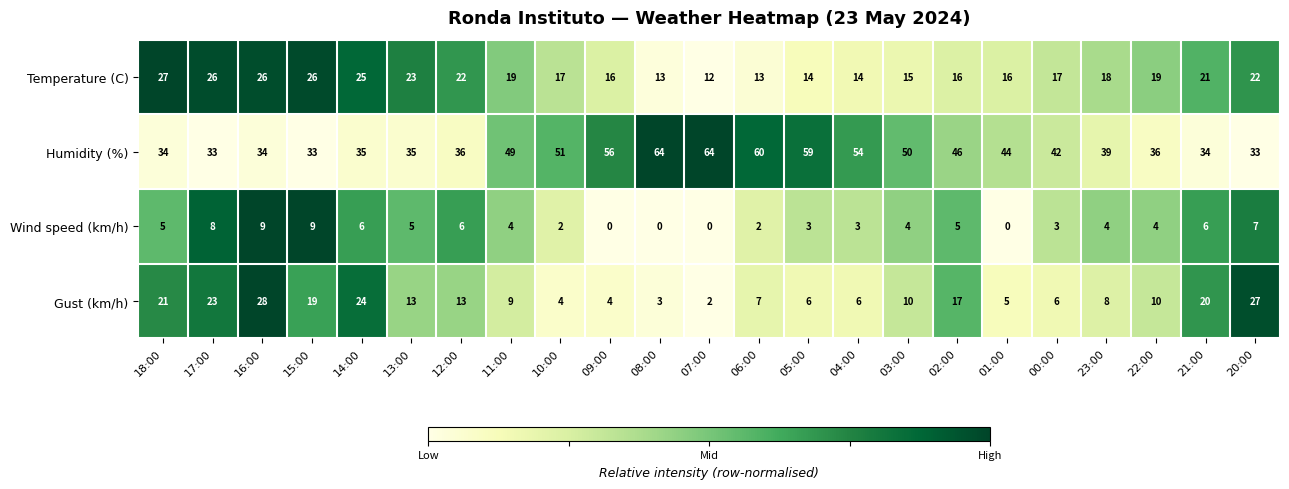

What is the total value across all series at 23:00?

69